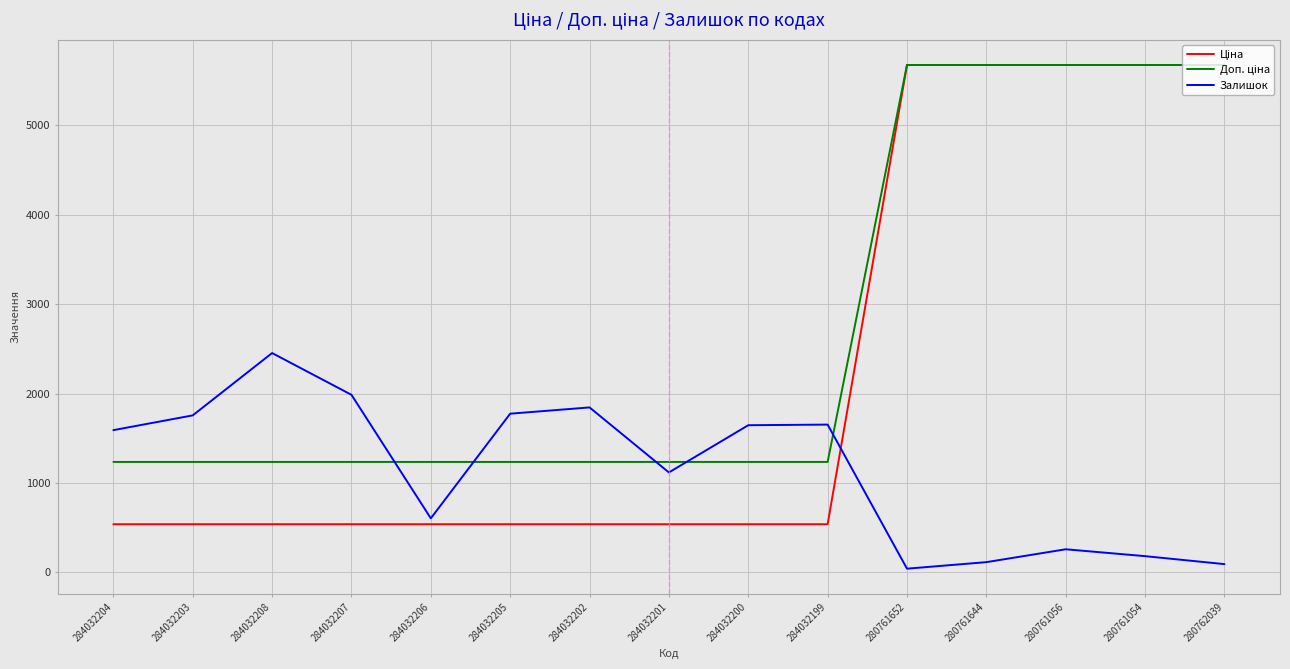

Which series changed the most between 284032206 and 284032199?

Залишок